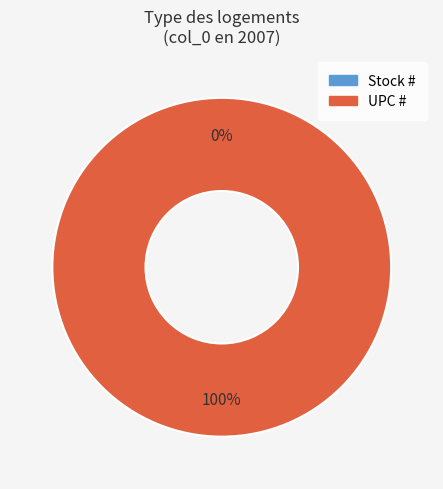

To the nearest percent, what percentage of the pie is UPC #?

100%